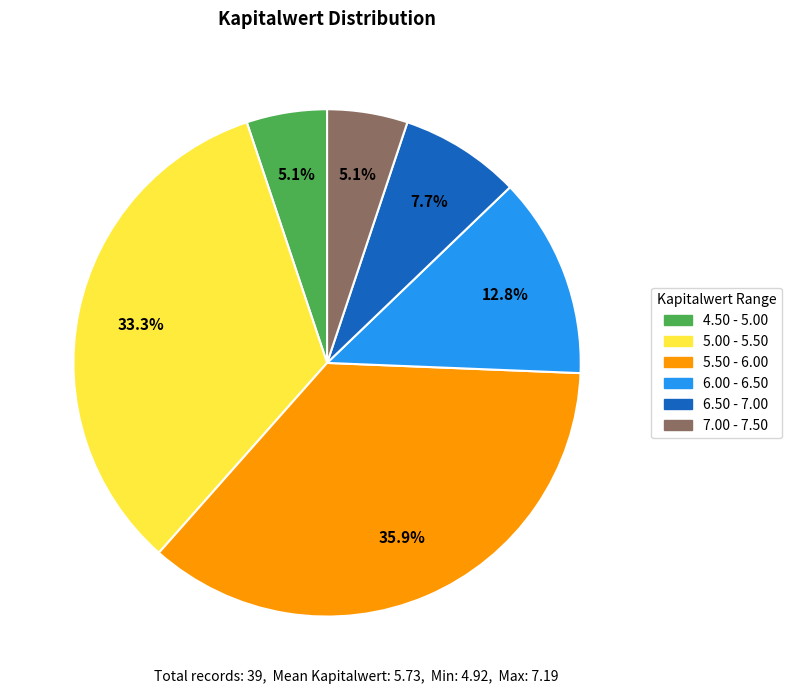

Is there a majority slice in this chart?

No